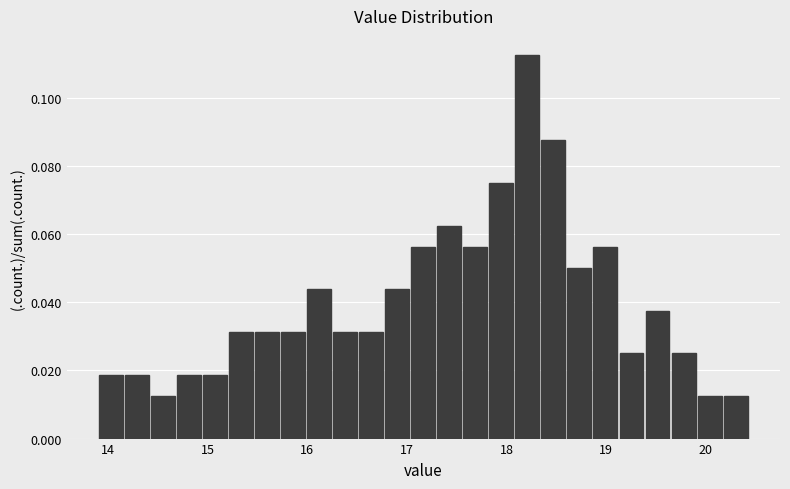

Around what value on the x-axis is the tallest bar? Give the approximate position of its centre, as read against the axis.

18.2